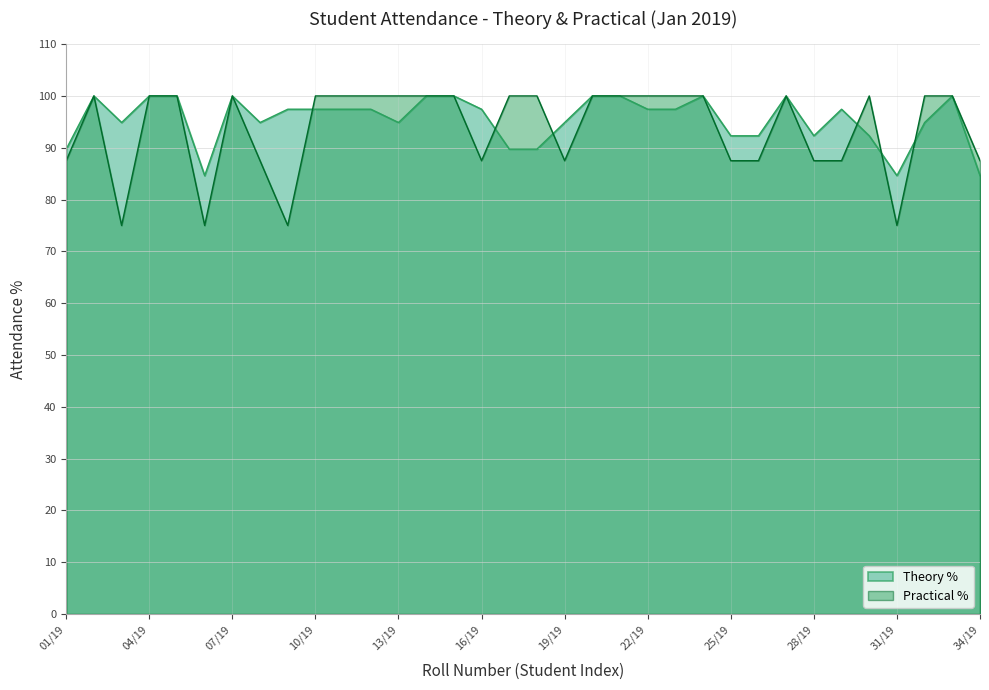

Which category has the lowest value in the Theory % series?

06/19